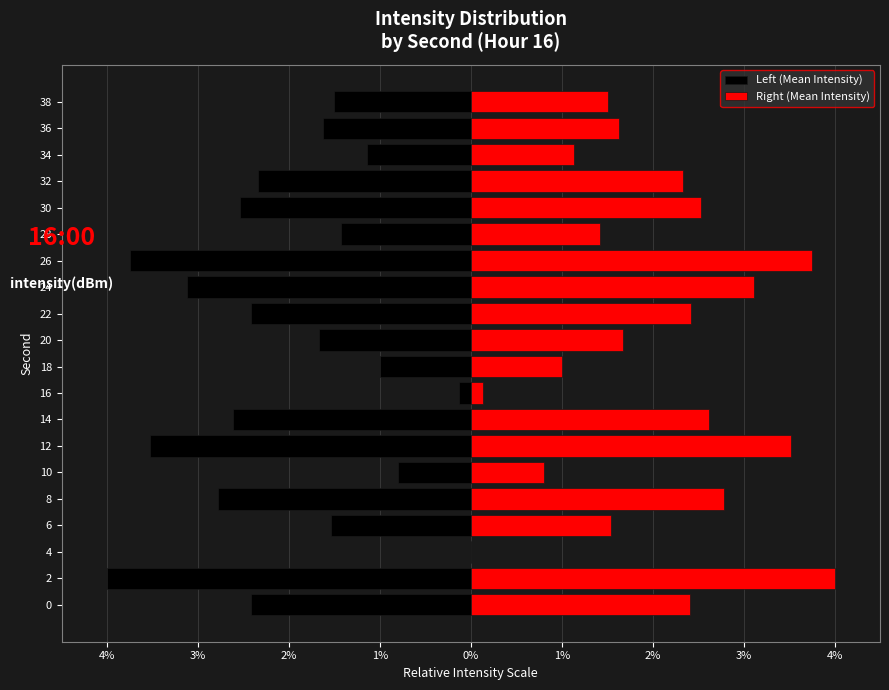

At 28, list the series in order from largest to smallest.

Right (Mean Intensity), Left (Mean Intensity)